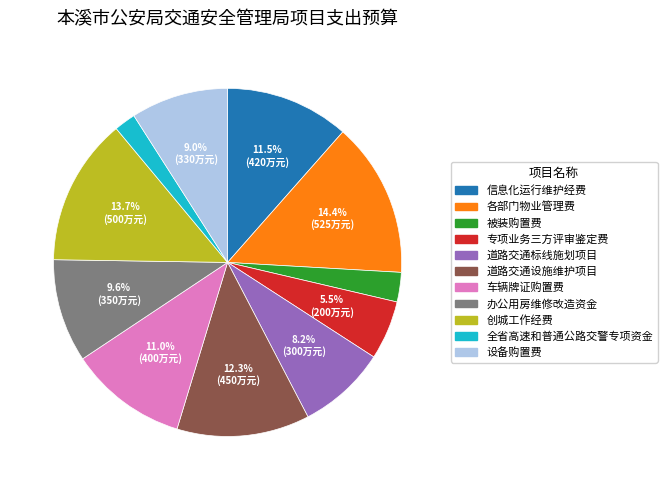

The 被装购置费 slice represents 3% of the pie. True or false?

True